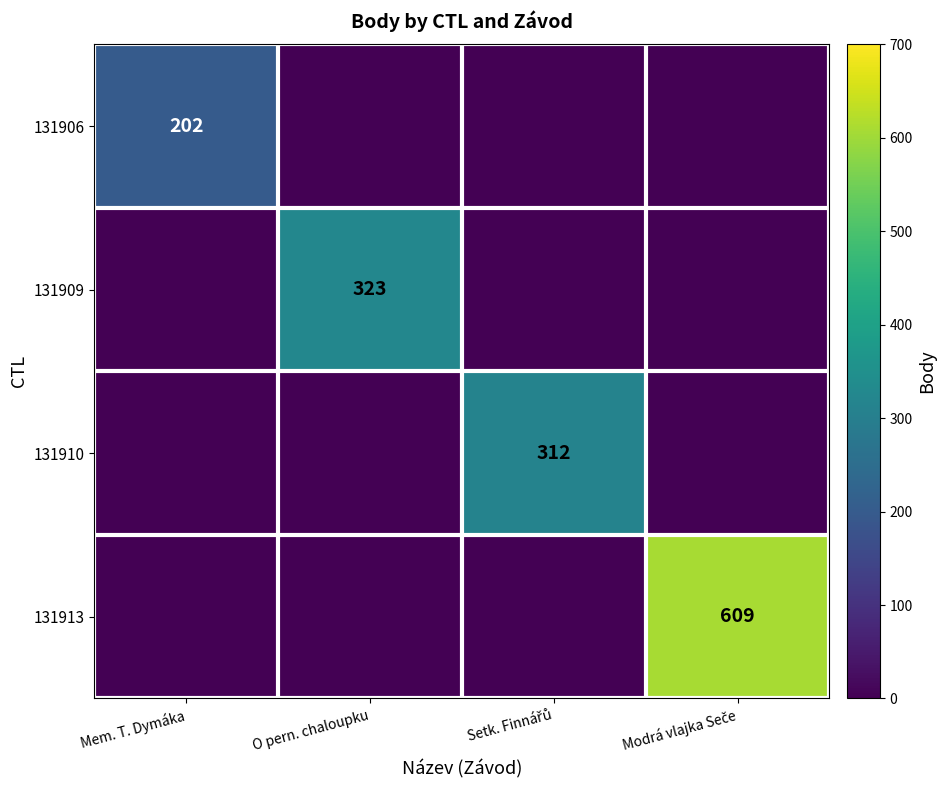

True or false: 131906 has a value of 347 at Mem. T. Dymáka.

False